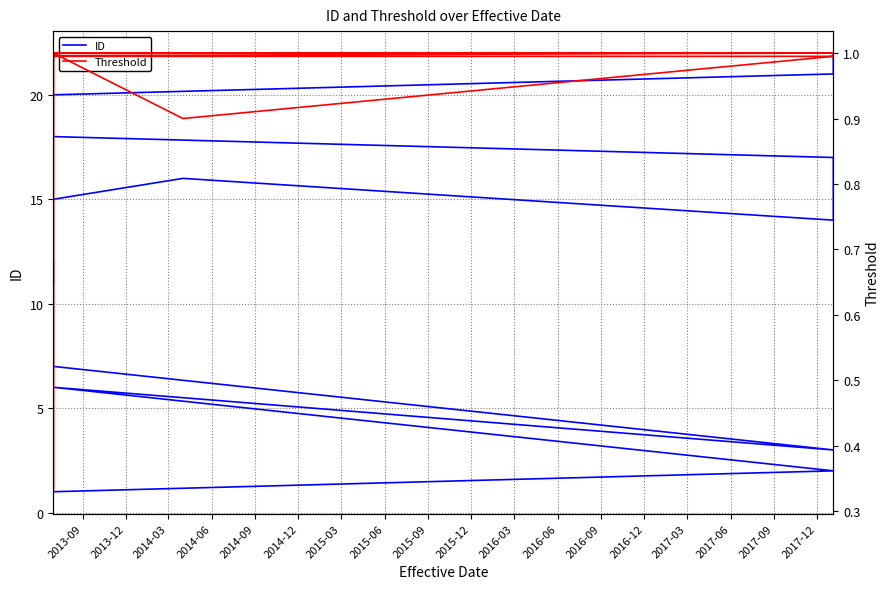

At how many categories does at least one series exceed 18?

4